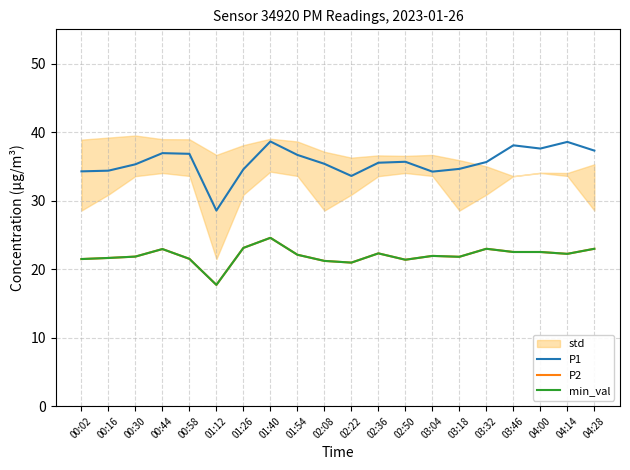

What is the sum of the min_val values at 02:22 and 03:46?

43.5